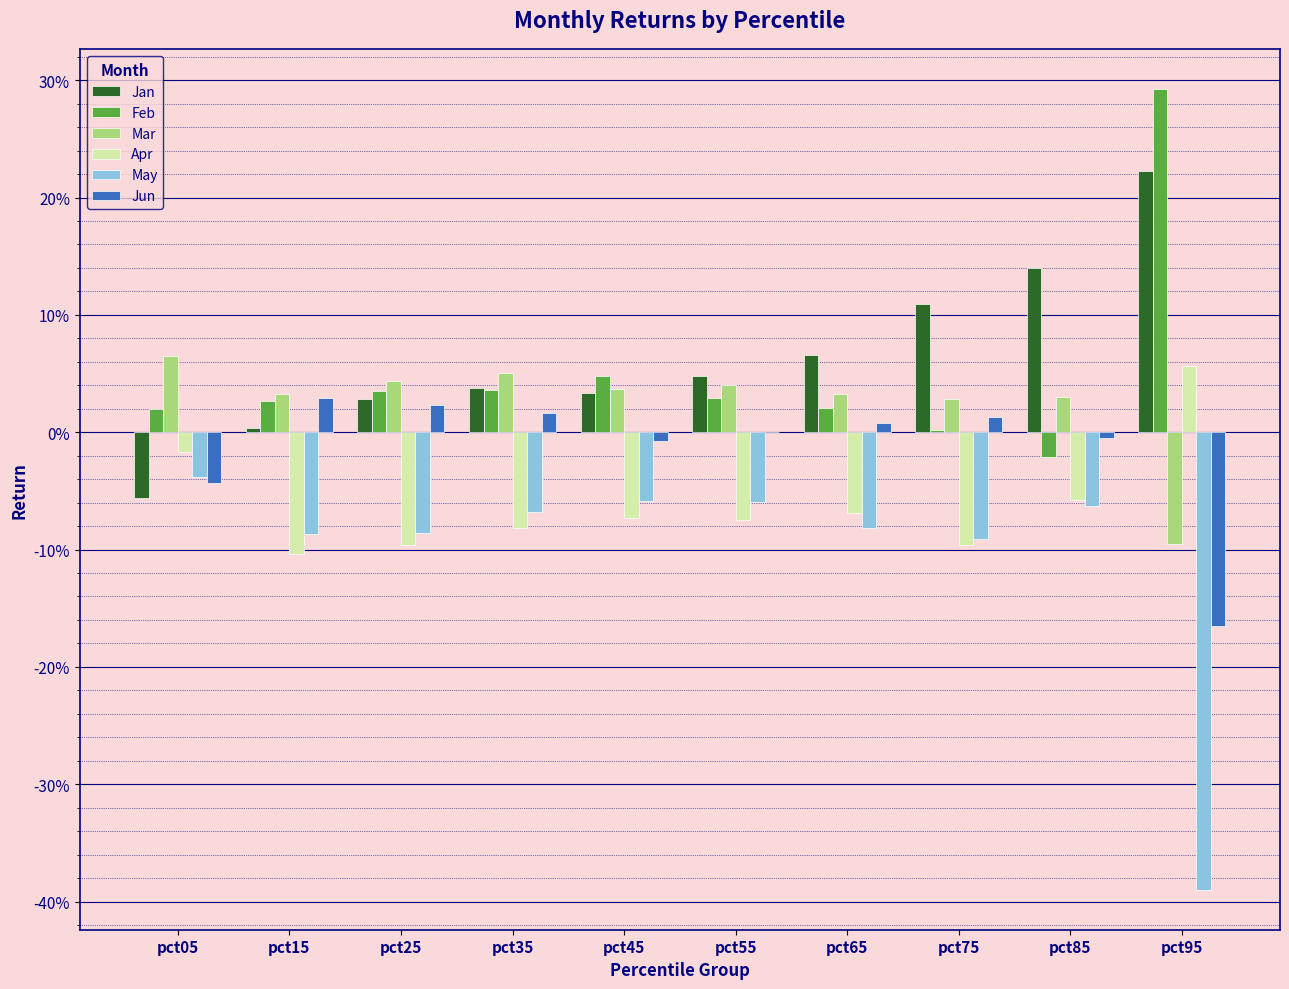

What are all the series names shown in the legend?

Jan, Feb, Mar, Apr, May, Jun